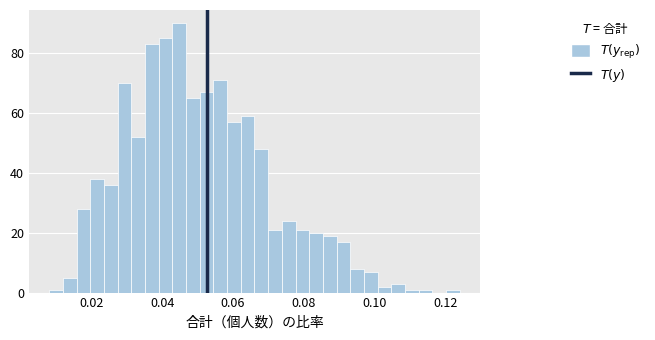

Around what value on the x-axis is the tallest bar? Give the approximate position of its centre, as read against the axis.

0.044